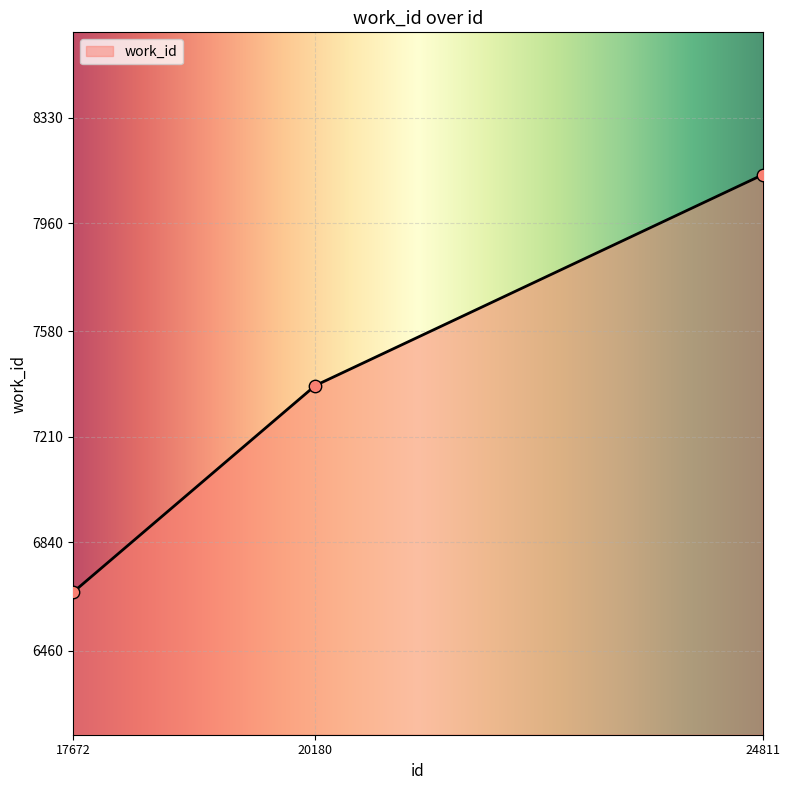

Approximately how many times larger is the value at 20180 compared to 17672?

1.1